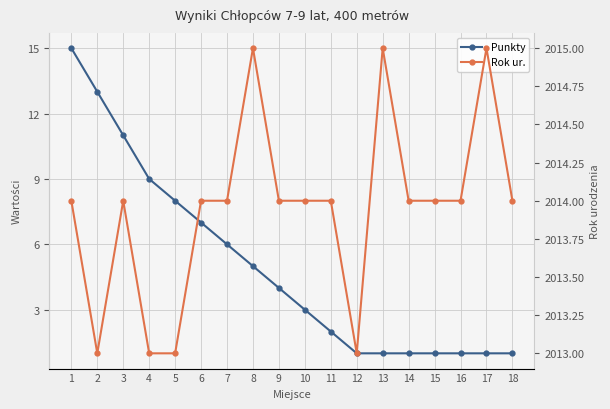

What are all the series names shown in the legend?

Punkty, Rok ur.